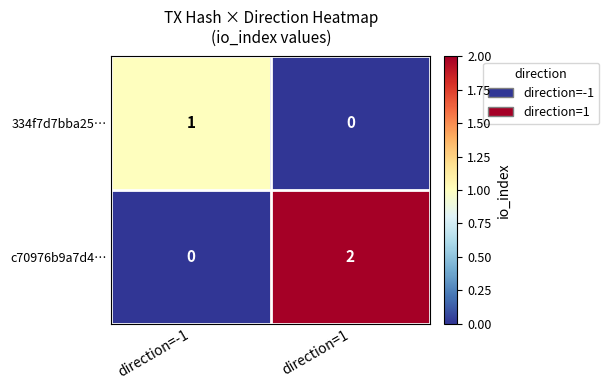

Which series has the largest total across all categories?

c70976b9a7d4…